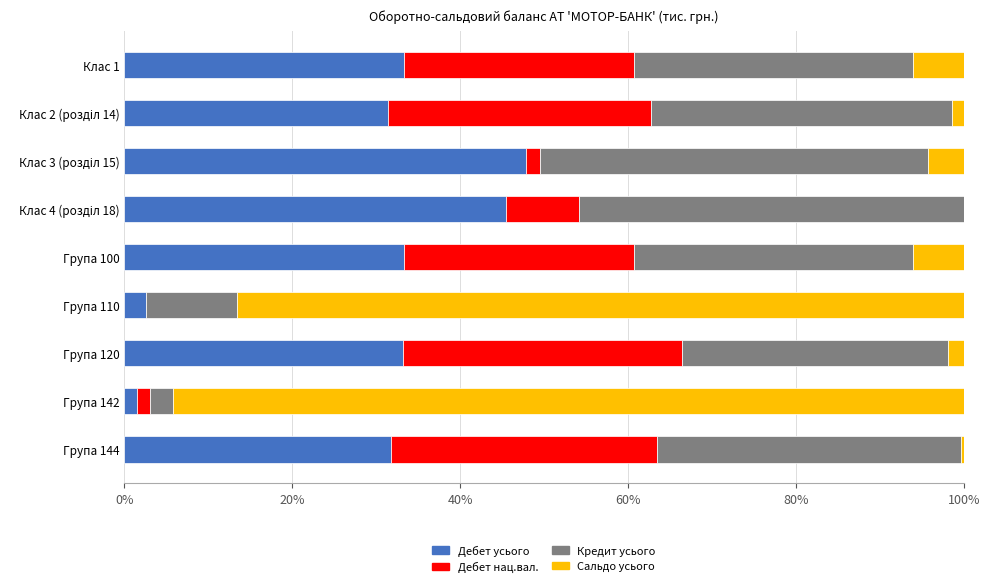

True or false: Дебет усього has a value of 53.4 at Група 144.

False